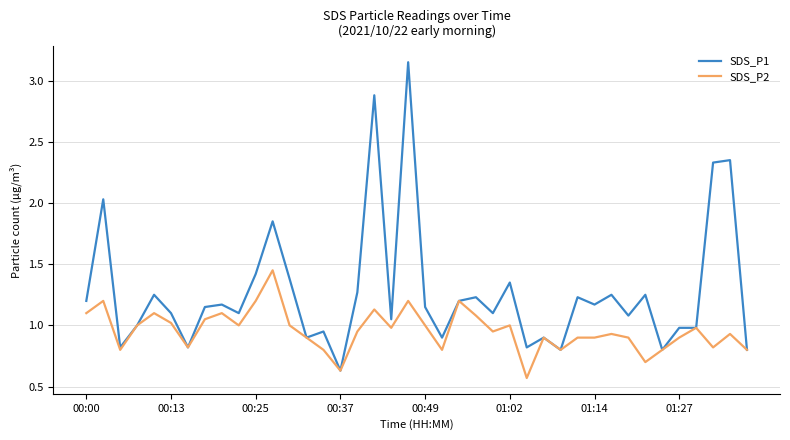

Which series has the largest total across all categories?

SDS_P1